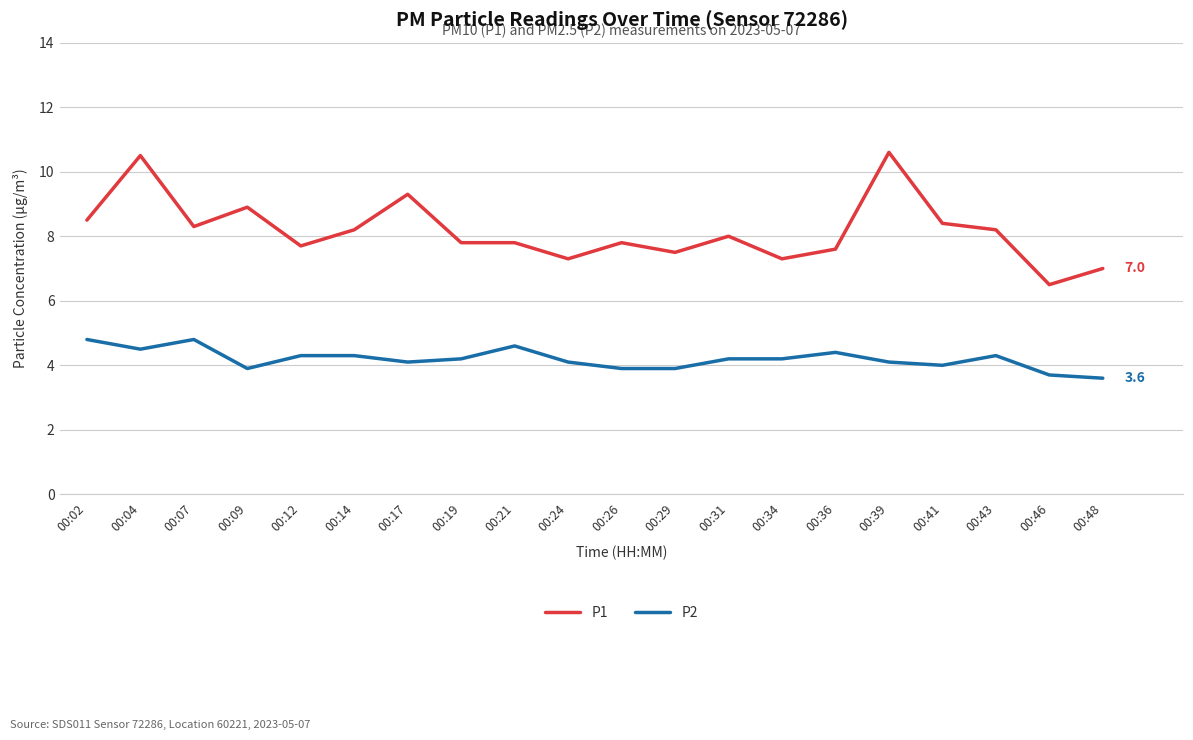

Reading right to left, list all the values displayed in this chart.

P1: 7.0	6.5	8.2	8.4	10.6	7.6	7.3	8.0	7.5	7.8	7.3	7.8	7.8	9.3	8.2	7.7	8.9	8.3	10.5	8.5
P2: 3.6	3.7	4.3	4.0	4.1	4.4	4.2	4.2	3.9	3.9	4.1	4.6	4.2	4.1	4.3	4.3	3.9	4.8	4.5	4.8